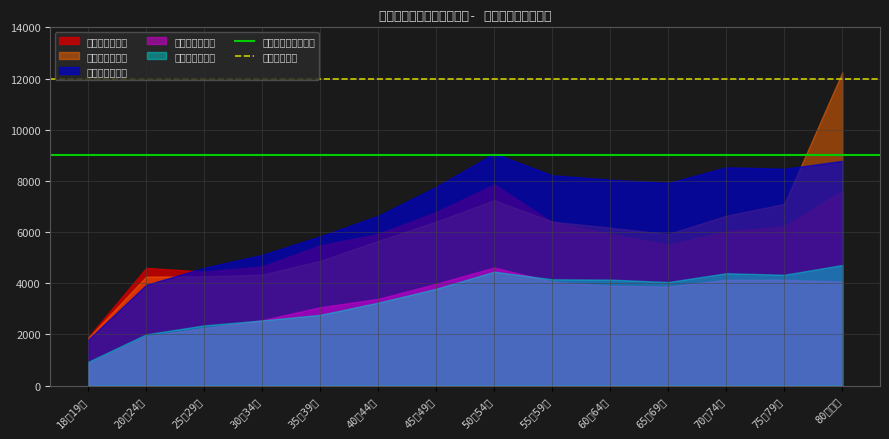

How many series are shown in this chart?

5